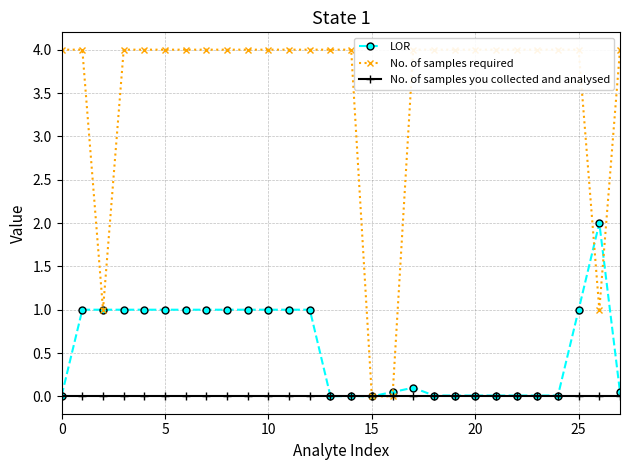

What are all the series names shown in the legend?

LOR, No. of samples required, No. of samples you collected and analysed